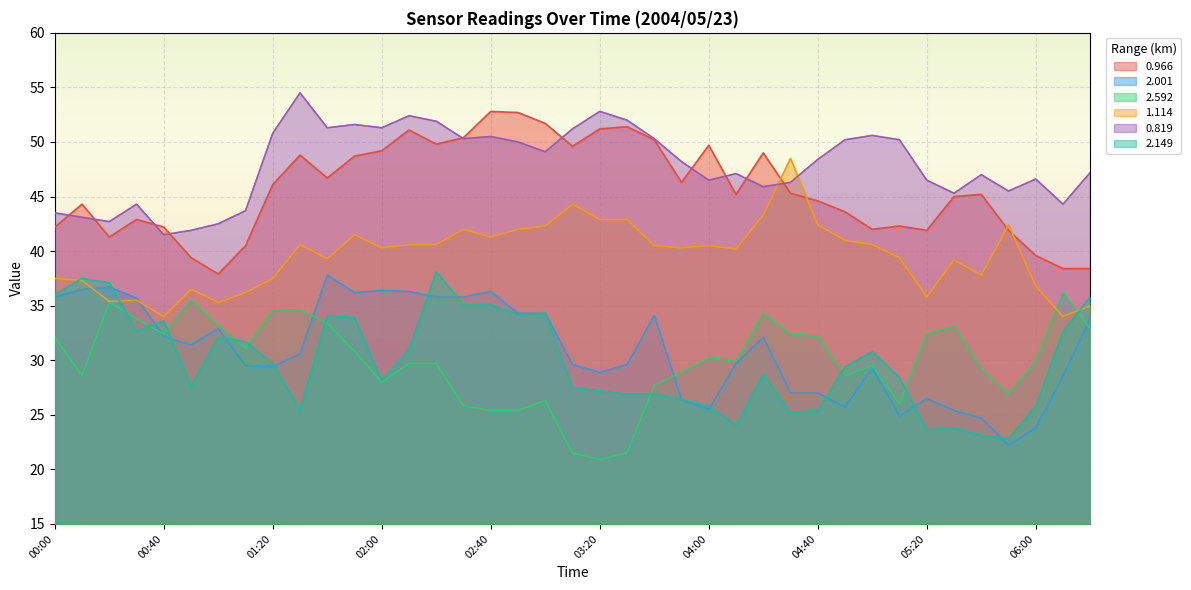

Between 04:30 and 01:10, which is larger?

04:30